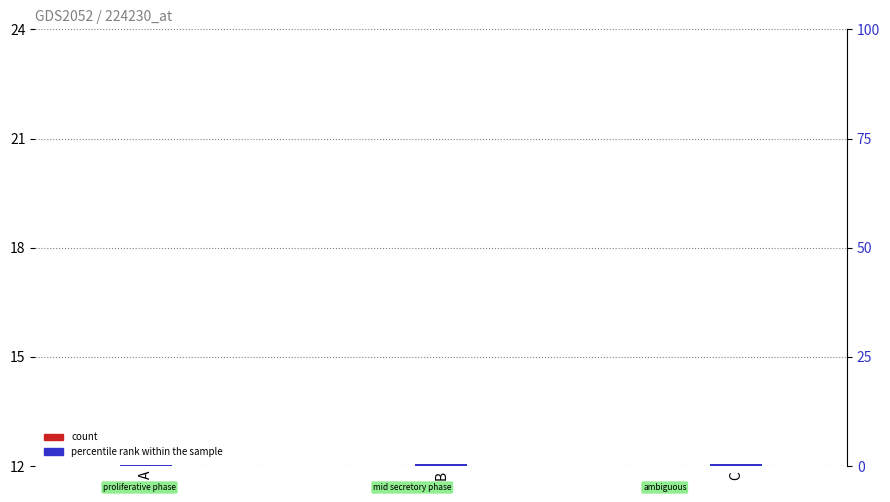

Which has a higher value, B or C?

C